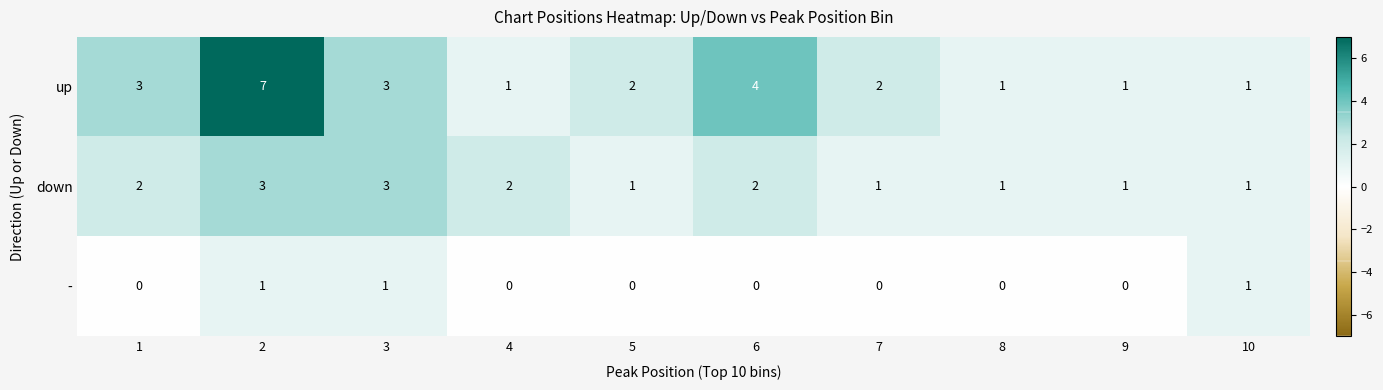

What is the total value across all series at 2?

11